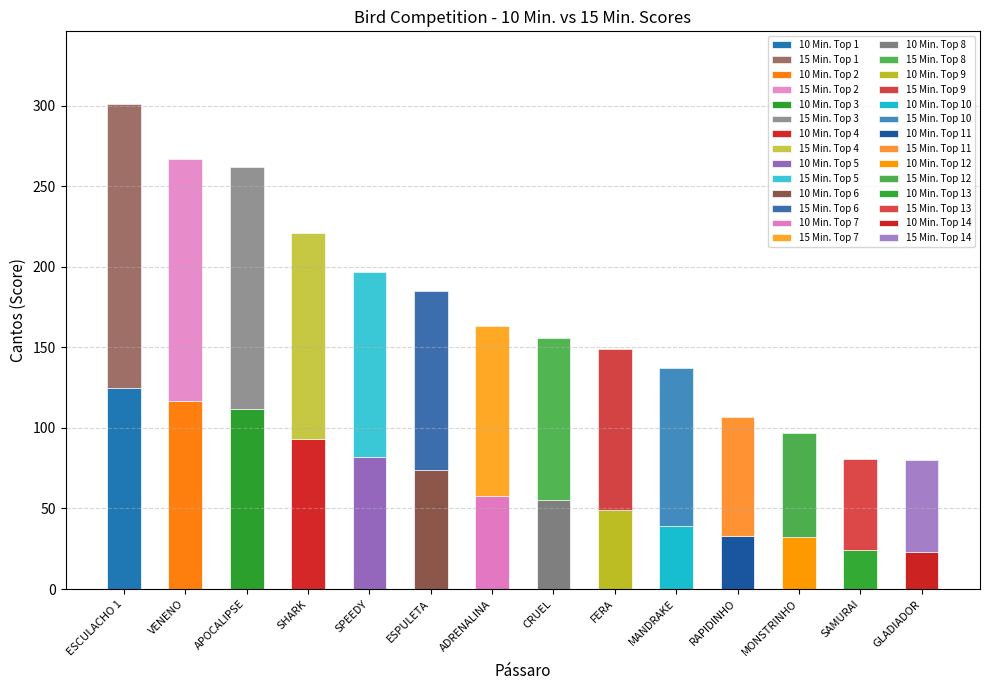

What is the value of the 15 Min. bar at the 9th from the left?

100